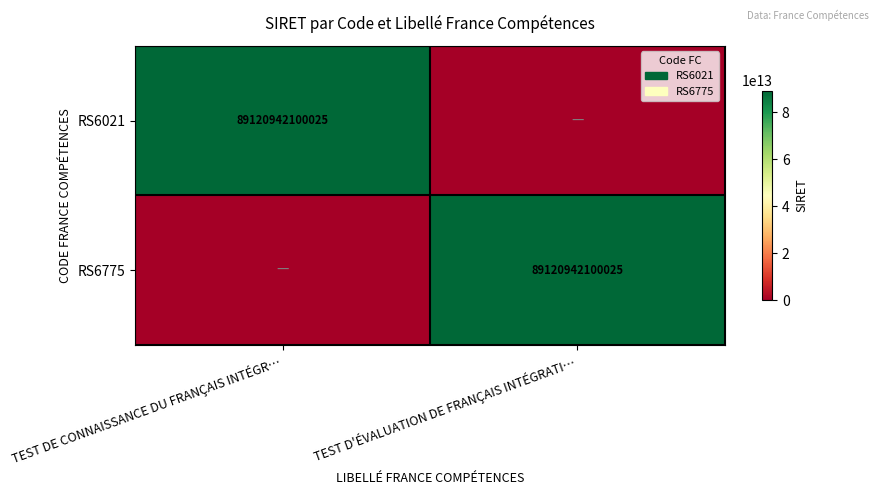

Is it true that RS6775 equals 31183043272281 at TEST D'ÉVALUATION DE FRANÇAIS INTÉGRATI…?

False